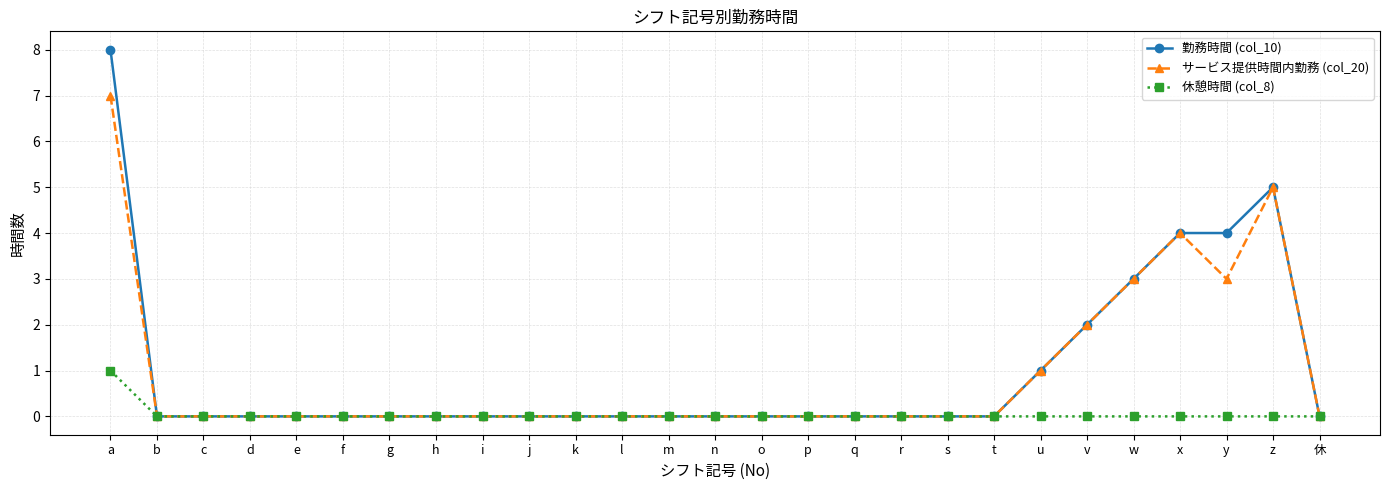

Reading left to right, transcribe all the data shown in this chart.

勤務時間 (col_10): a=8	b=0	c=0	d=0	e=0	f=0	g=0	h=0	i=0	j=0	k=0	l=0	m=0	n=0	o=0	p=0	q=0	r=0	s=0	t=0	u=1	v=2	w=3	x=4	y=4	z=5	休=0
サービス提供時間内勤務 (col_20): a=7	b=0	c=0	d=0	e=0	f=0	g=0	h=0	i=0	j=0	k=0	l=0	m=0	n=0	o=0	p=0	q=0	r=0	s=0	t=0	u=1	v=2	w=3	x=4	y=3	z=5	休=0
休憩時間 (col_8): a=1	b=0	c=0	d=0	e=0	f=0	g=0	h=0	i=0	j=0	k=0	l=0	m=0	n=0	o=0	p=0	q=0	r=0	s=0	t=0	u=0	v=0	w=0	x=0	y=0	z=0	休=0